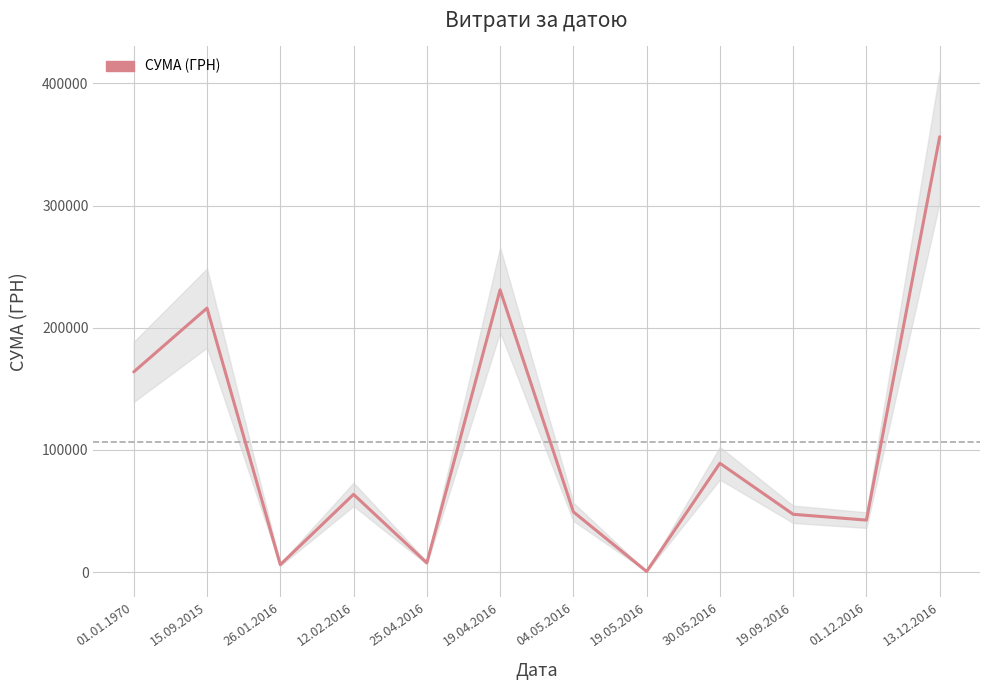

Rank the categories by value from lowest to highest.

19.05.2016, 26.01.2016, 25.04.2016, 01.12.2016, 19.09.2016, 04.05.2016, 12.02.2016, 30.05.2016, 01.01.1970, 15.09.2015, 19.04.2016, 13.12.2016